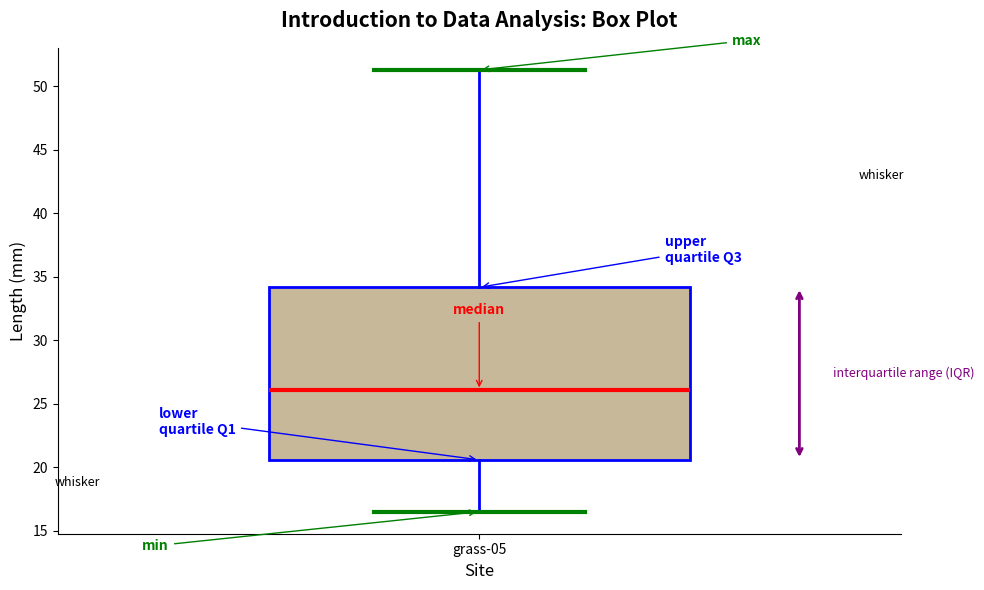

Where does the upper whisker of the box for grass-05 end on the y-axis? The values are not printed on the chart, so give them approximately, as read against the axis.

51.5